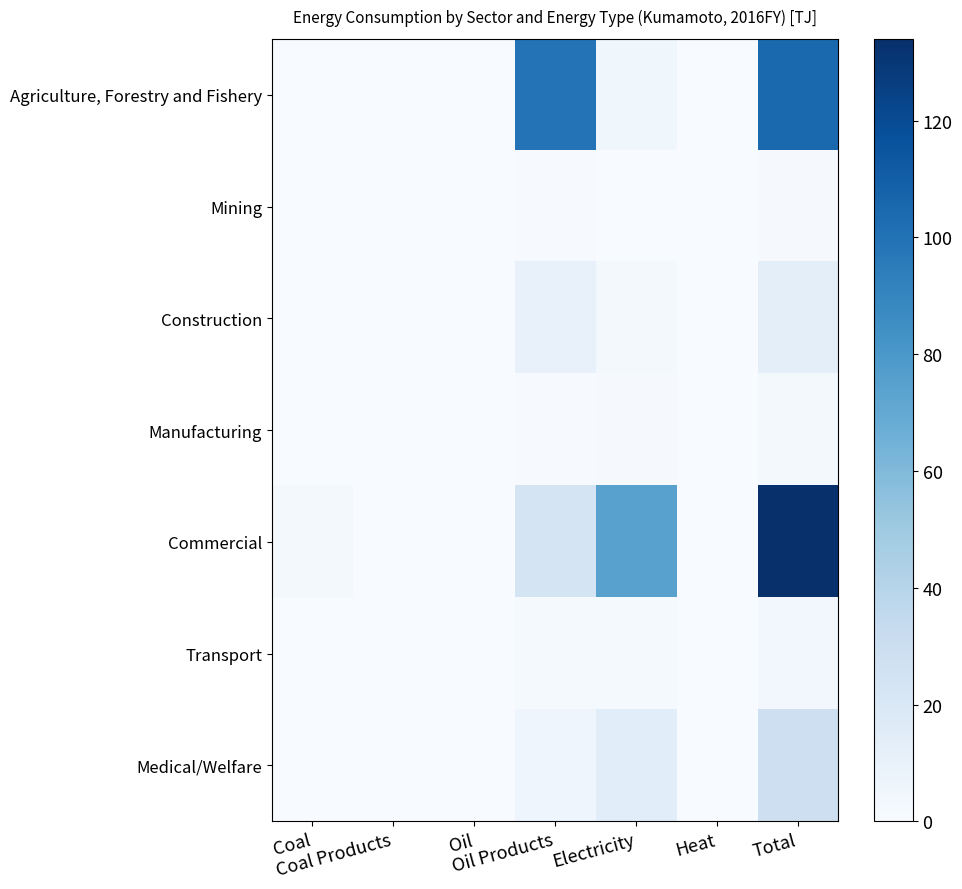

Which category has the highest value across all series?

Total